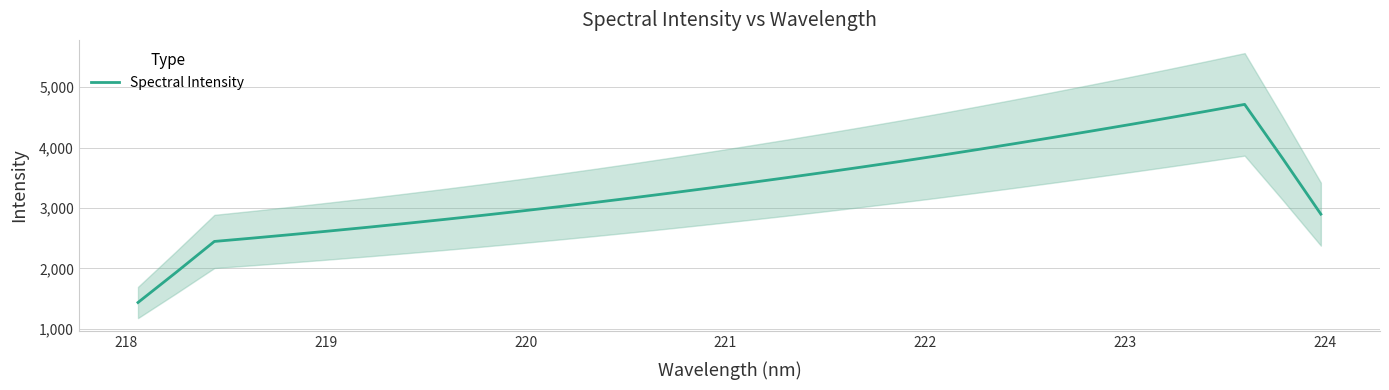

What is the maximum value for Spectral Intensity?

4715.2